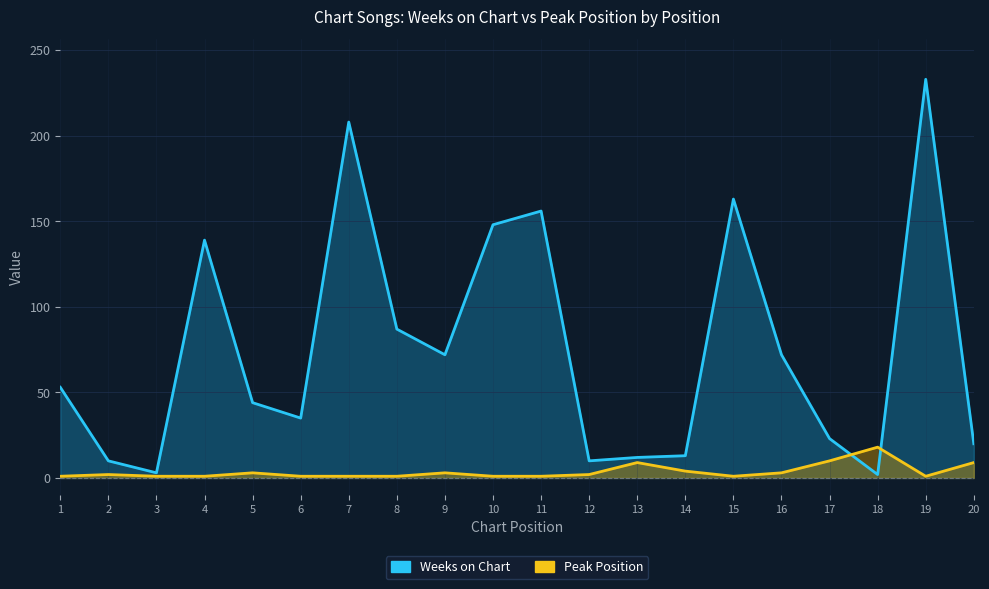

How many distinct data groups are displayed?

2